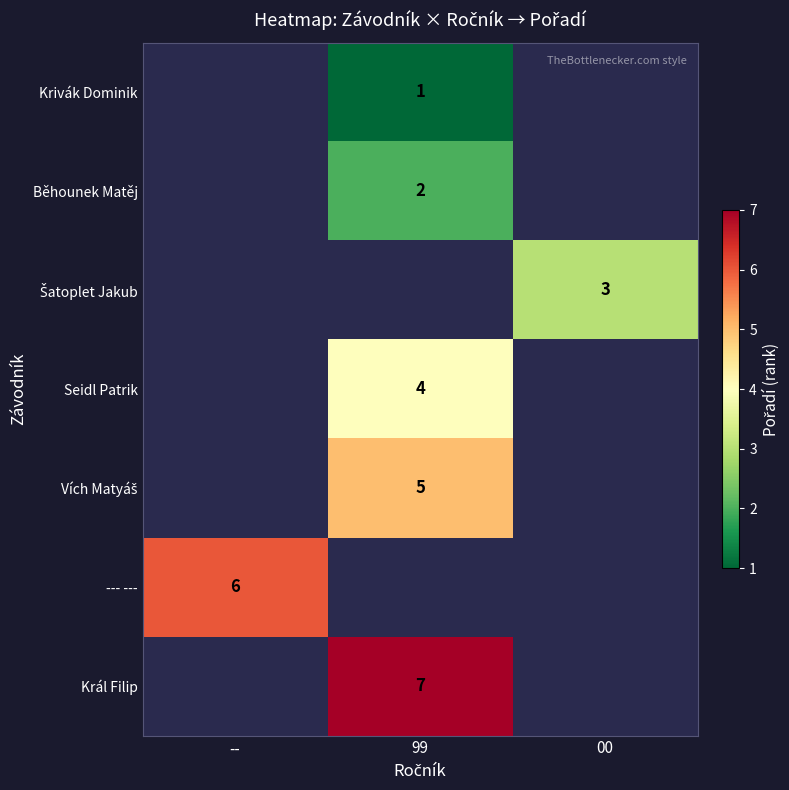

How many data points does each series have?

3